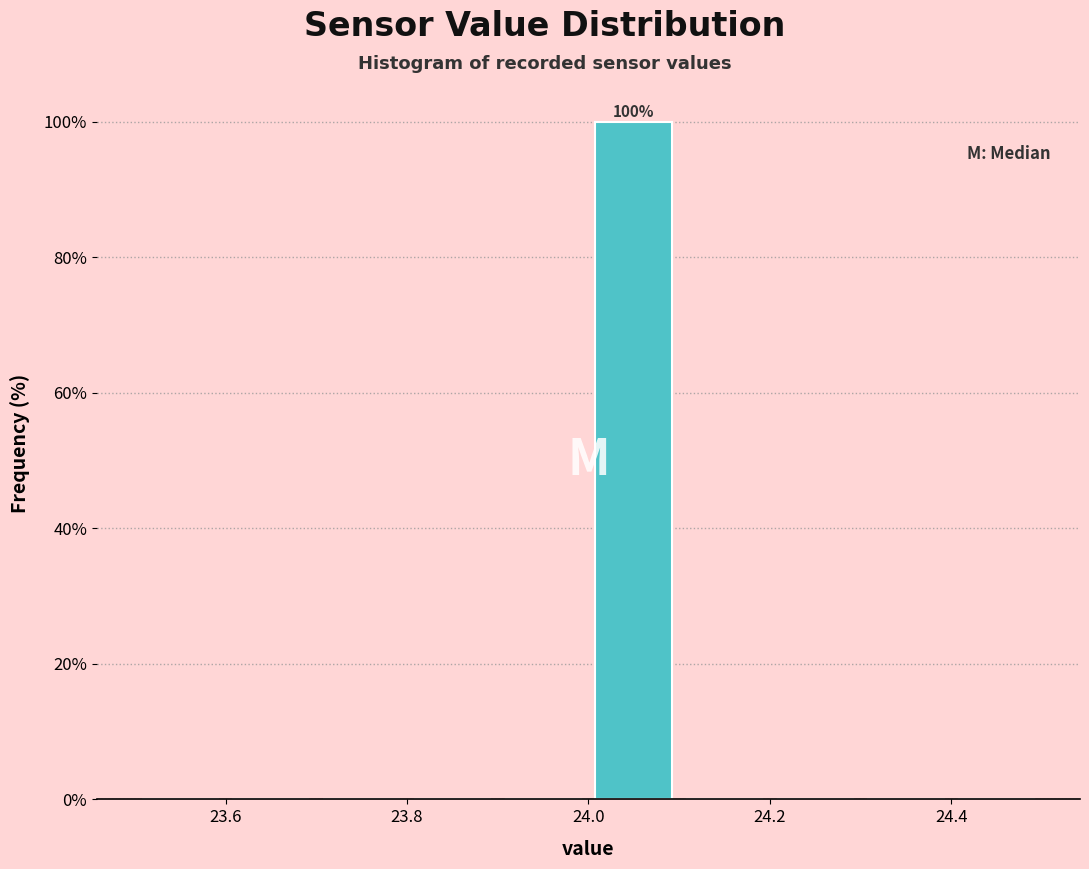

Over which range of the x-axis is the bar tallest?

24.0 to 24.1